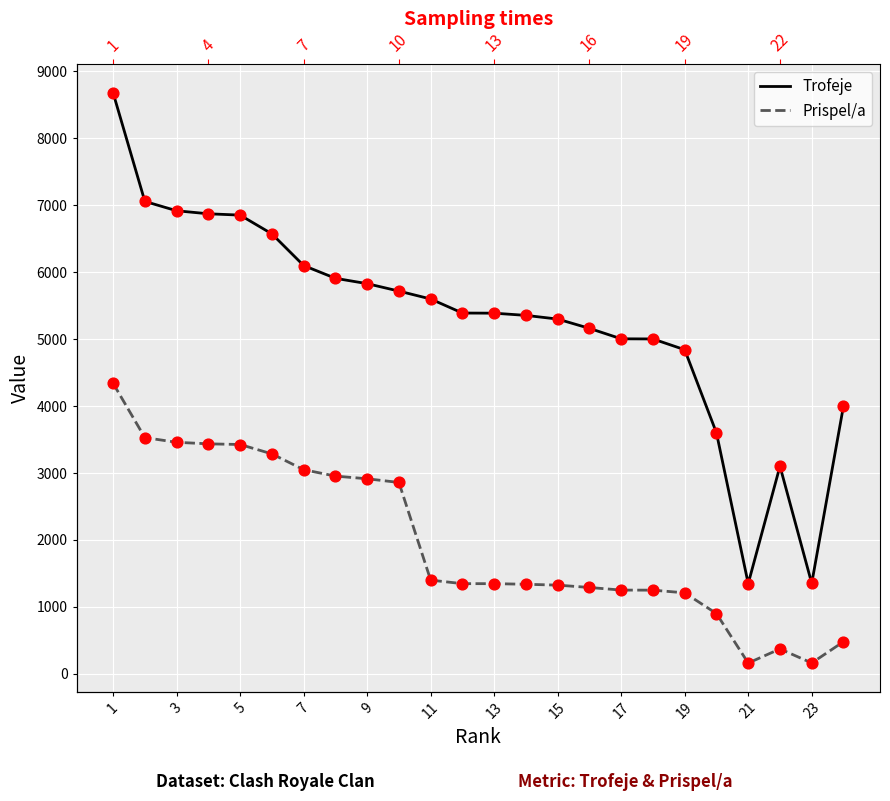

Which series has the largest total across all categories?

Trofeje